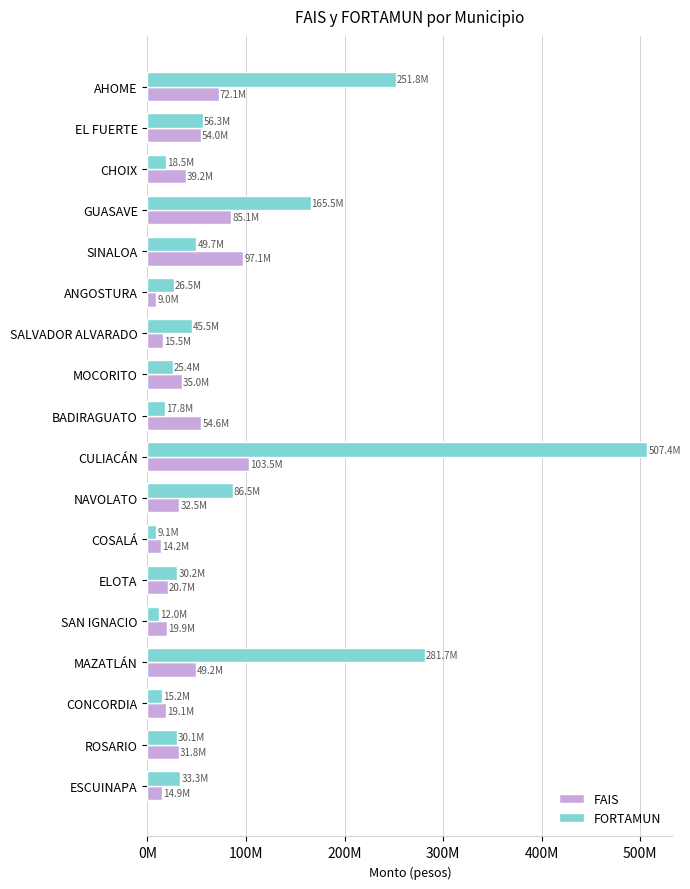

Which series has the largest total across all categories?

FORTAMUN